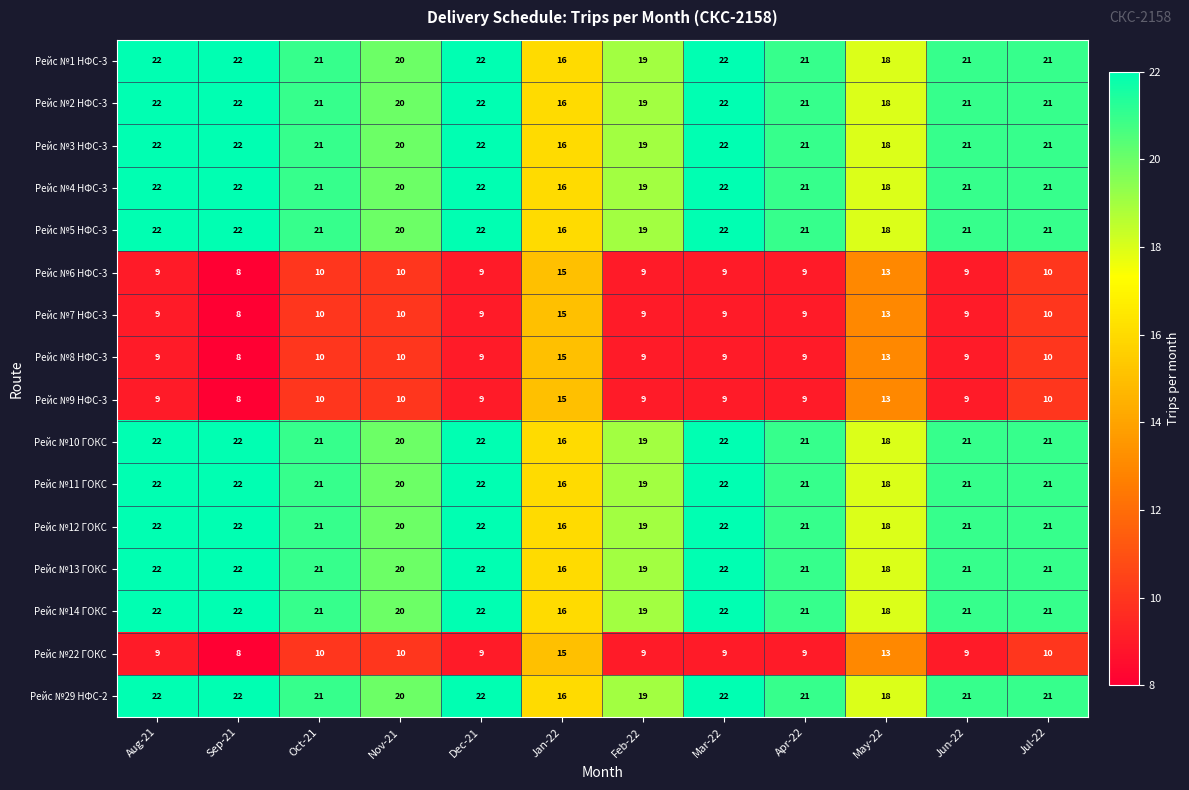

Is it true that Рейс №14 ГОКС equals 27 at Jun-22?

False